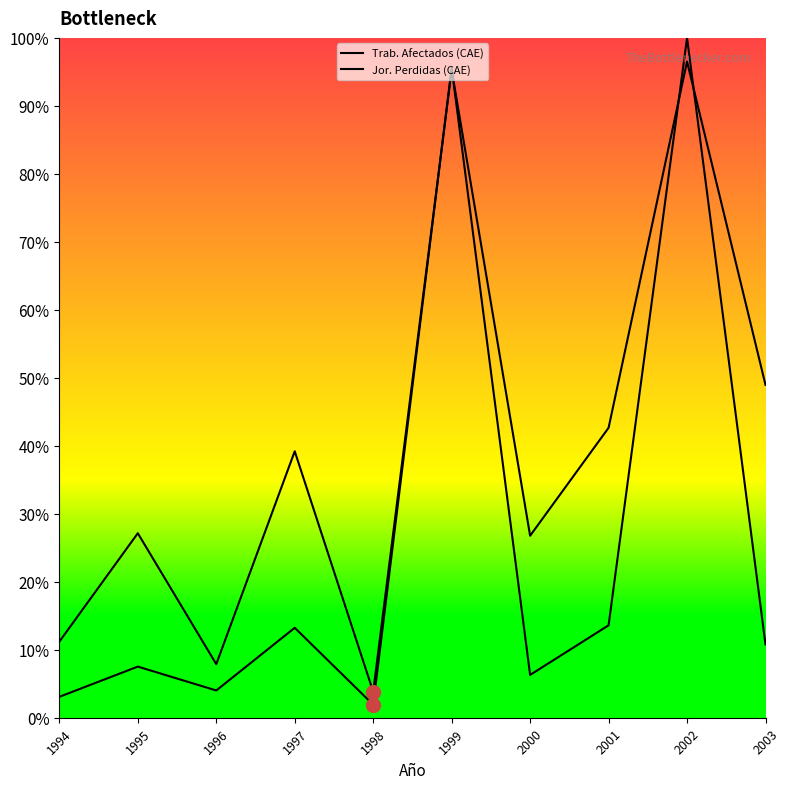

What is the difference between the highest and lowest values at 2000?

163787.2